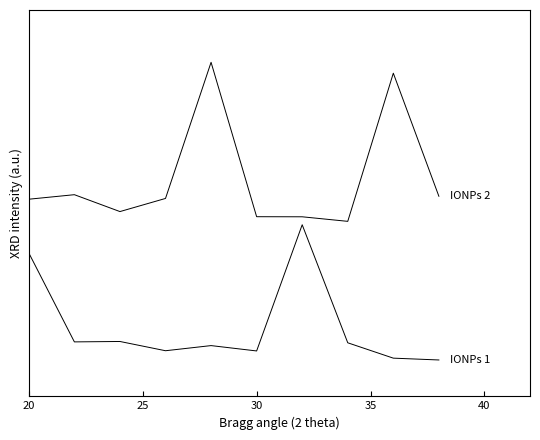

Is this an area chart (filled region under the line)?

No